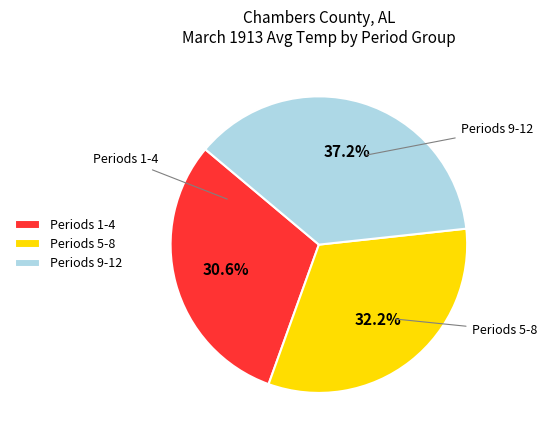

Is there a majority slice in this chart?

No